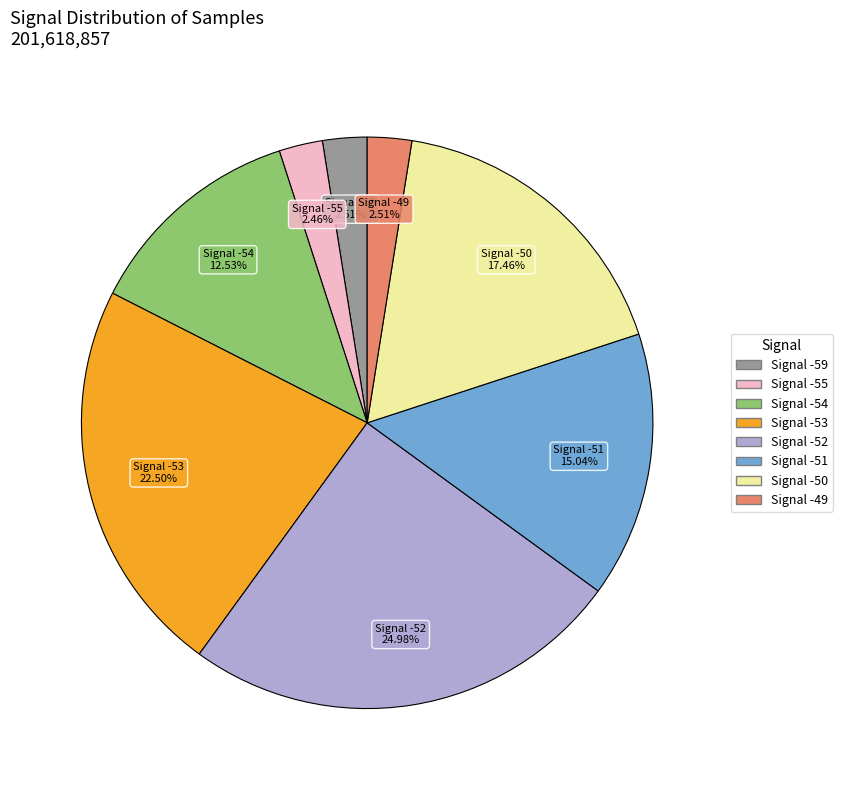

Is there any slice that represents more than half of the pie?

No